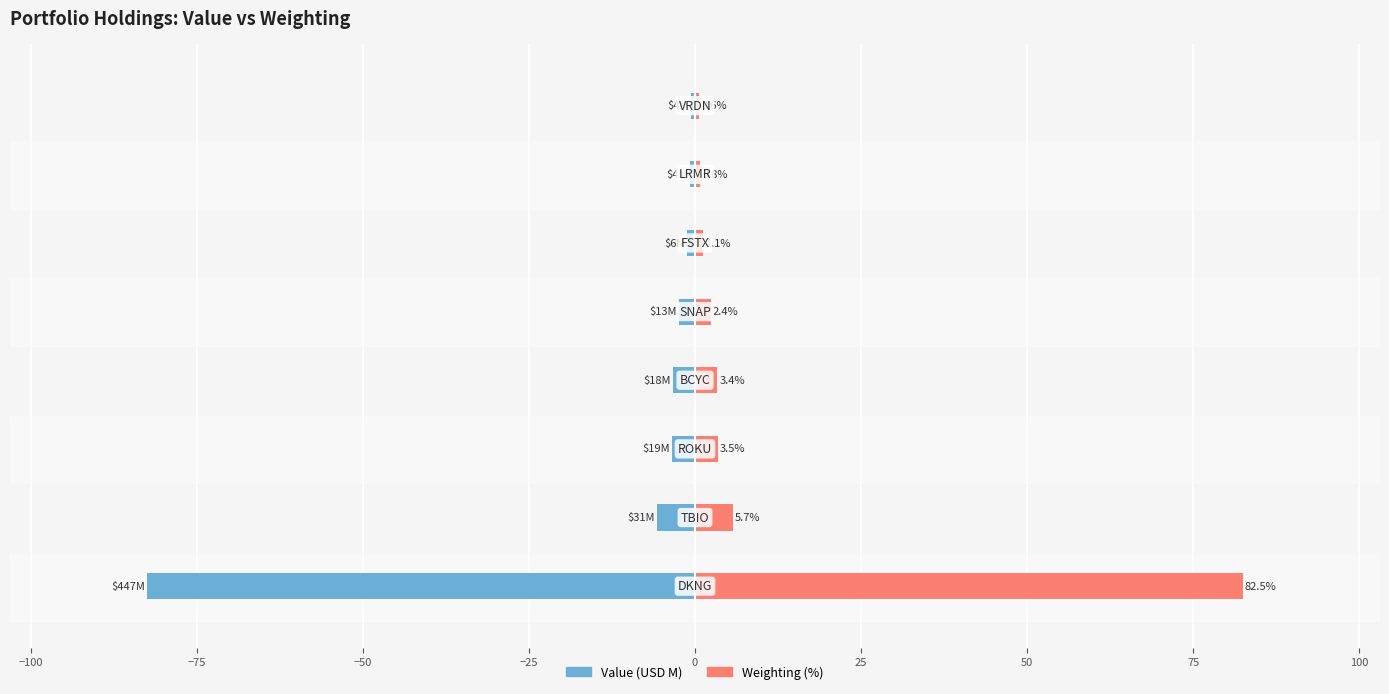

Reading left to right, what are all the values shown in this chart?

Value (USD M): −125=-82.5	−100=-5.7	−75=-3.5	−50=-3.4	−25=-2.4	0=-1.1	25=-0.8	50=-0.6
Weighting (%): −125=82.5	−100=5.7	−75=3.5	−50=3.4	−25=2.4	0=1.1	25=0.8	50=0.6